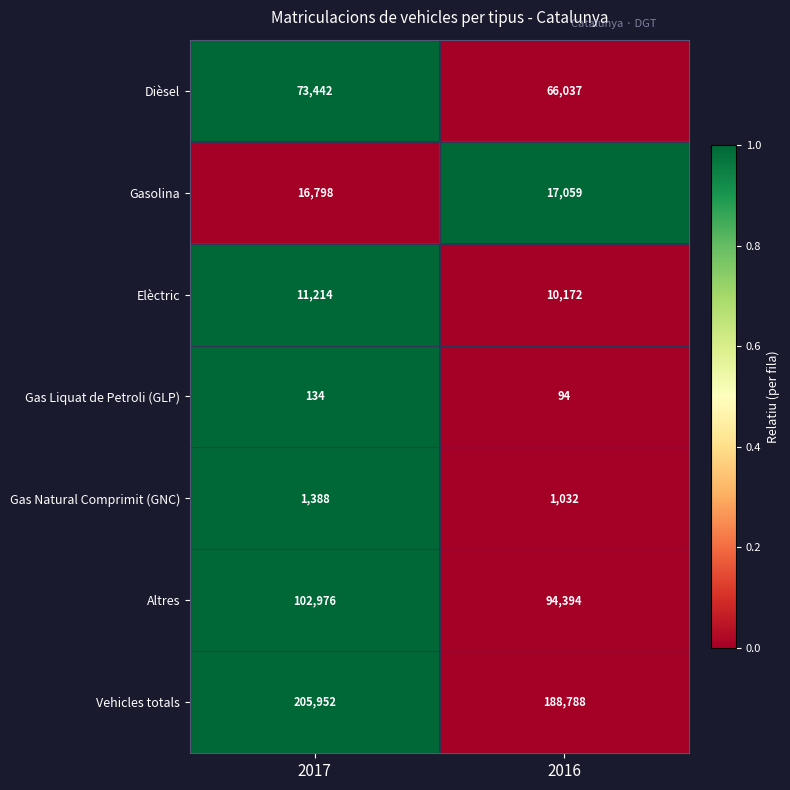

Which series has the largest range (max minus min)?

Vehicles totals